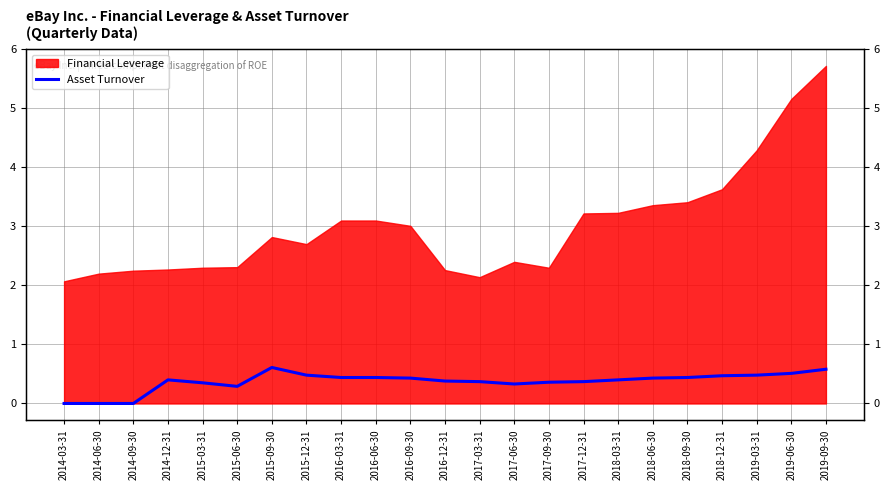

Which has a higher value, 2018-03-31 or 2015-06-30?

2018-03-31